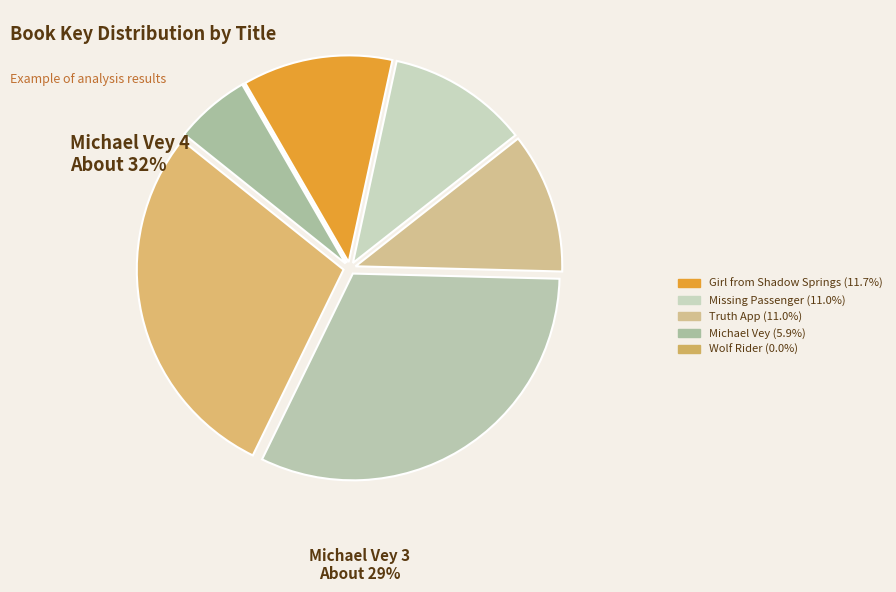

To the nearest percent, what portion does Michael Vey 4 represent?

32%